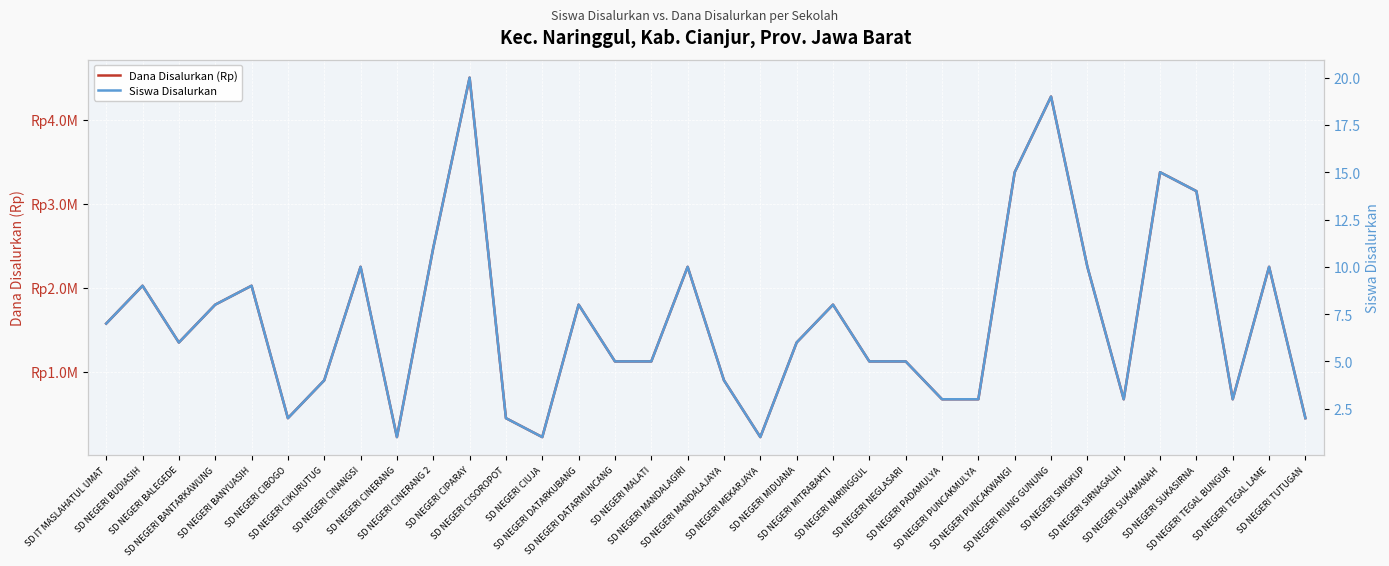

What is the minimum value shown in the chart?

1